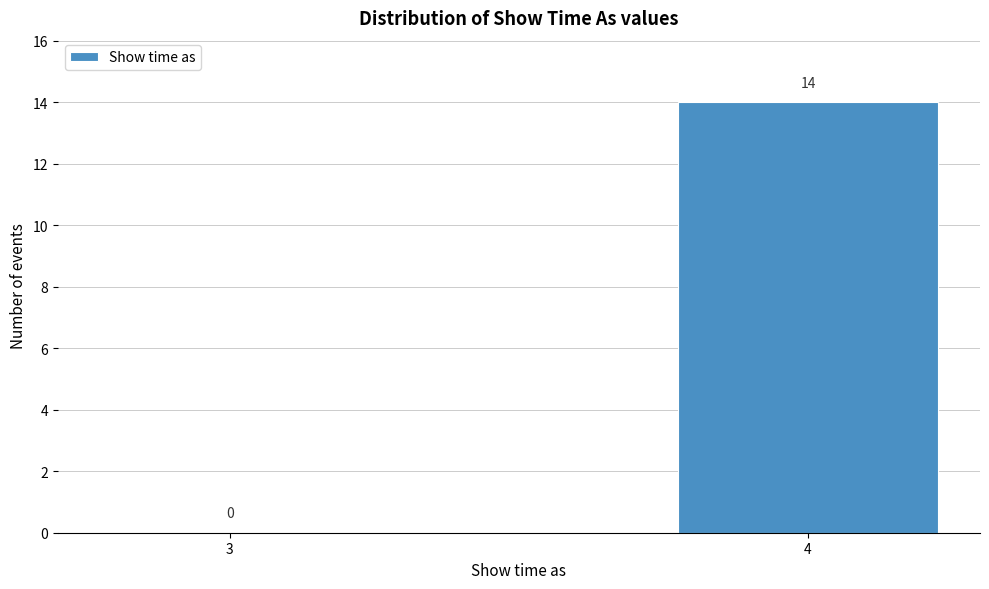

Reading left to right, extract all data points from this chart.

3=0	4=14